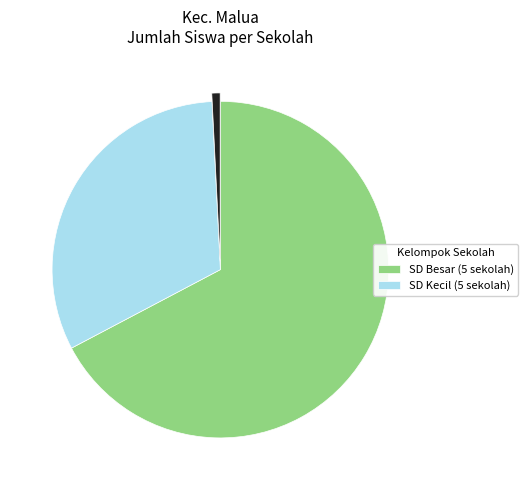

Is there any slice that represents more than half of the pie?

Yes